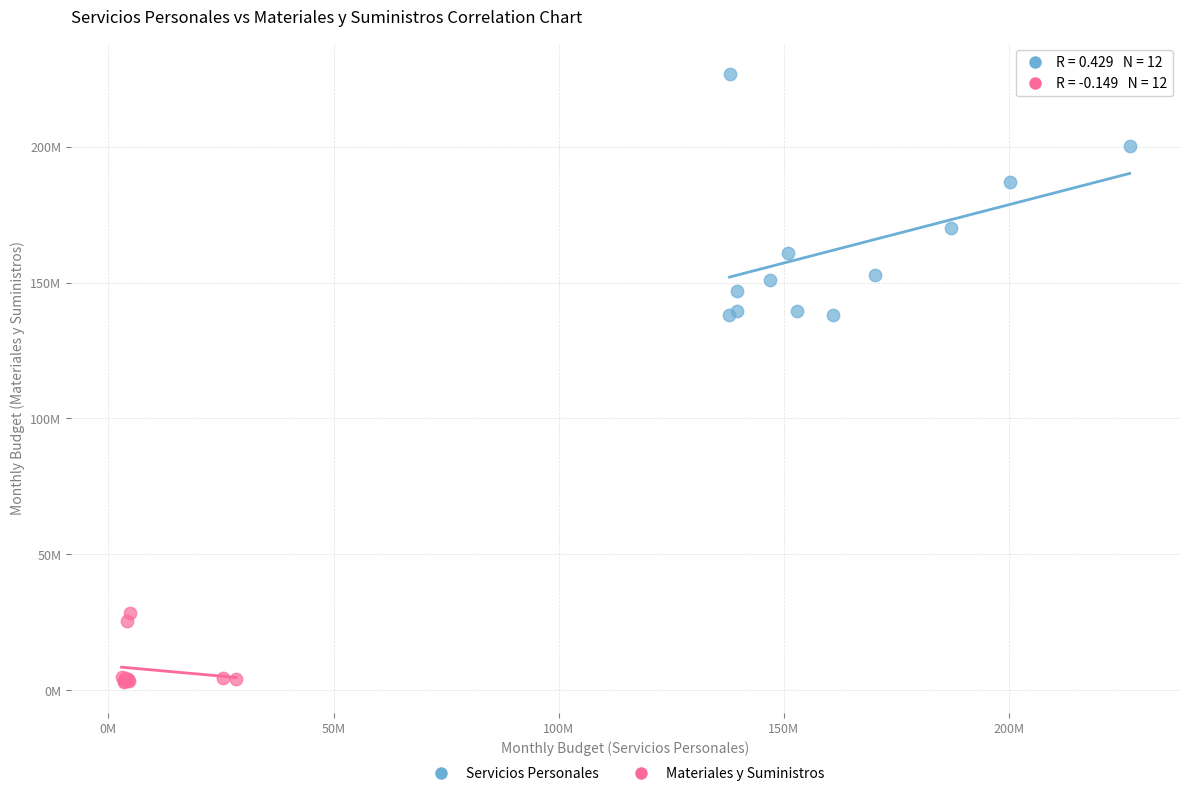

What are all the series names shown in the legend?

Servicios Personales, Materiales y Suministros